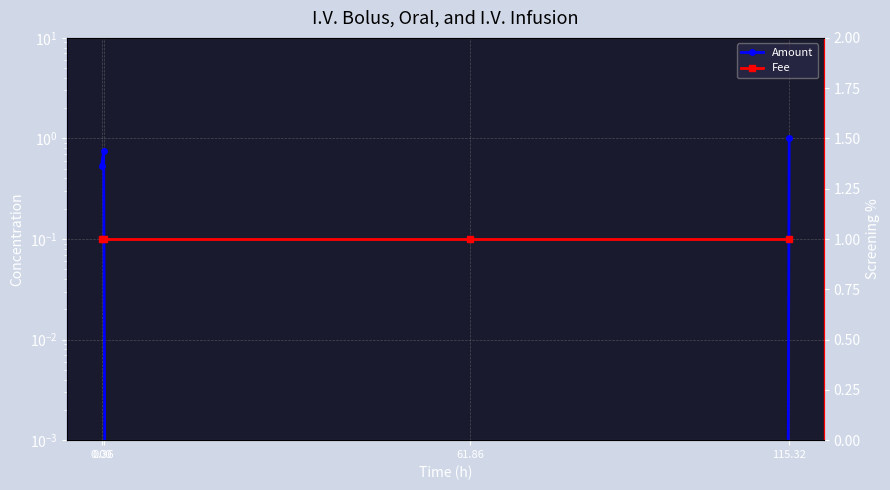

Reading left to right, transcribe all the data shown in this chart.

Amount: 0.00=0.5	0.36=0.8	61.86=0.0	115.32=1.0
Fee: 0.00=1.0	0.36=1.0	61.86=1.0	115.32=1.0